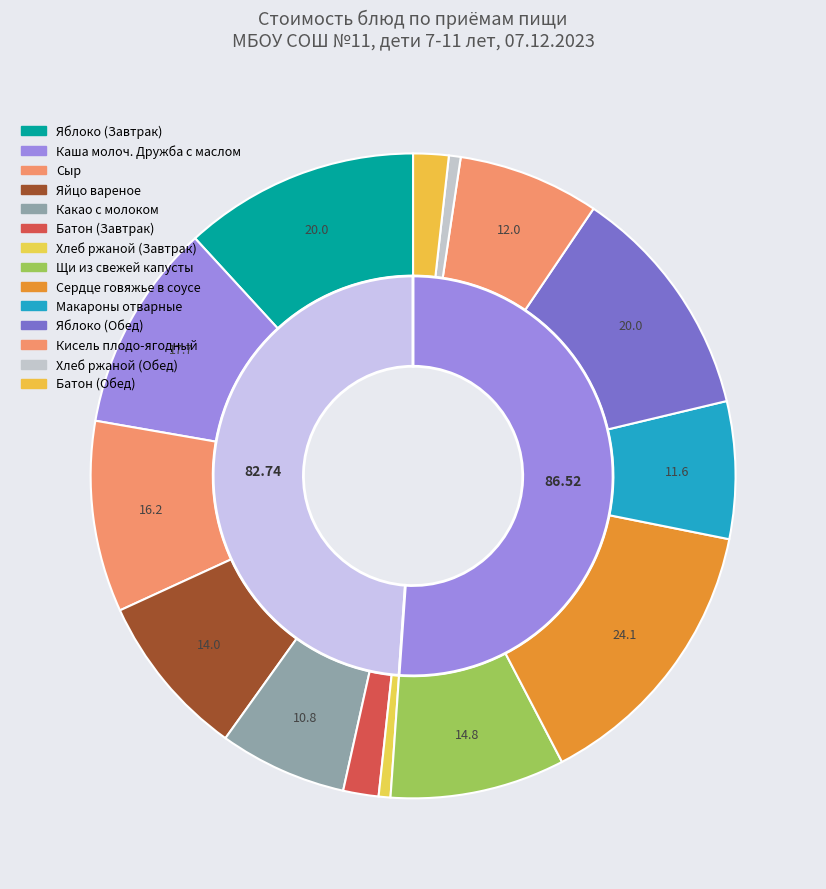

To the nearest percent, what percentage of the pie is Сыр?

10%